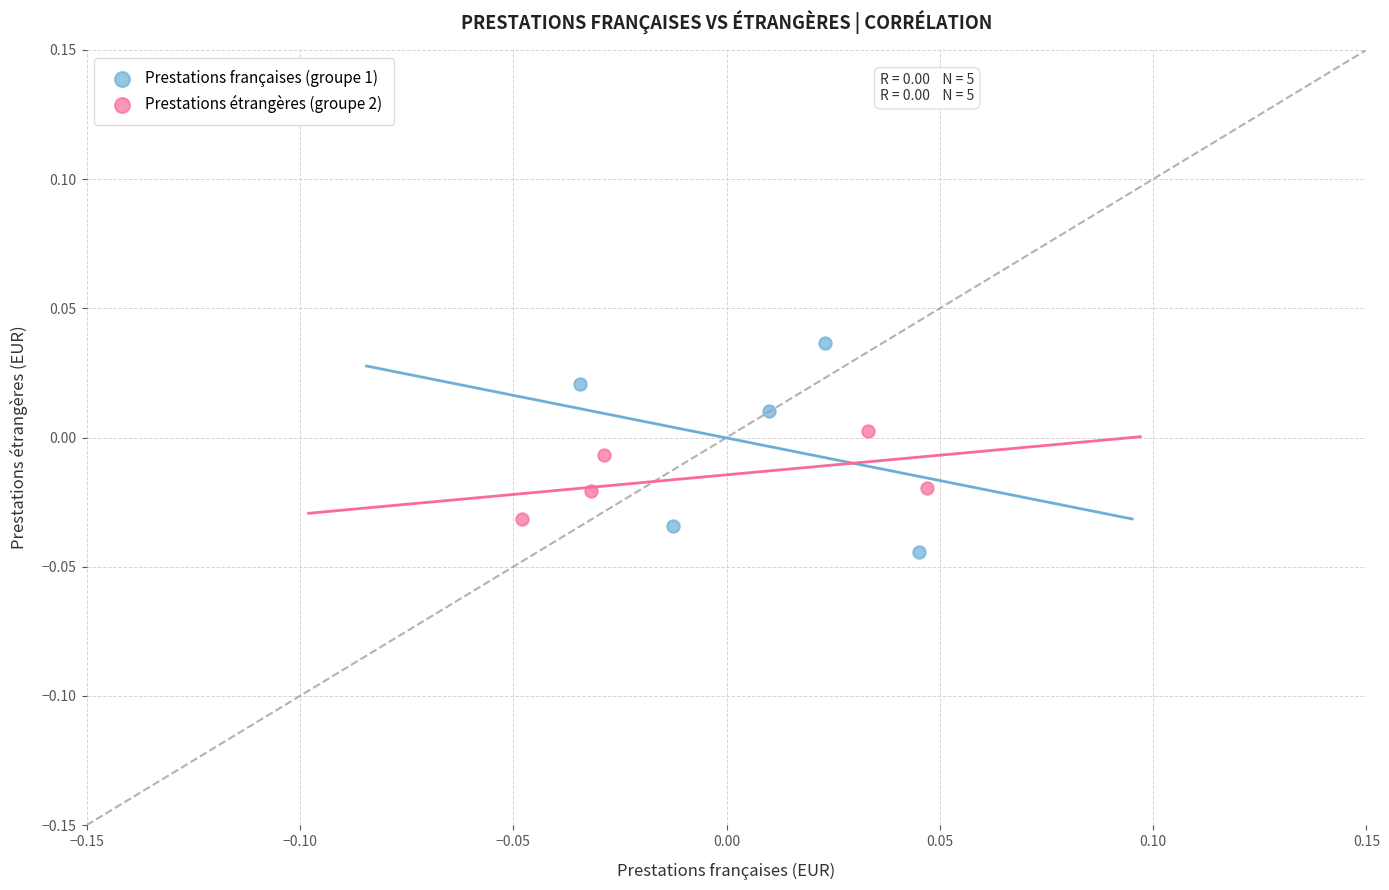

Which series contains the highest Y value?

Prestations françaises (groupe 1)